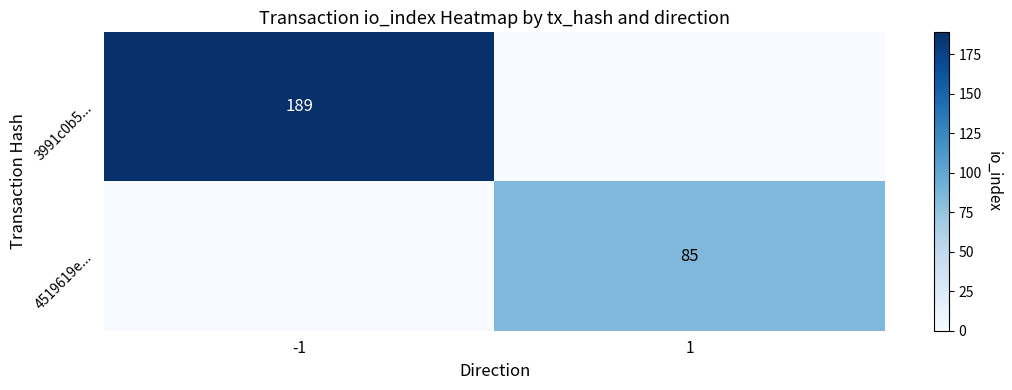

At which category is the sum across all series the highest?

-1